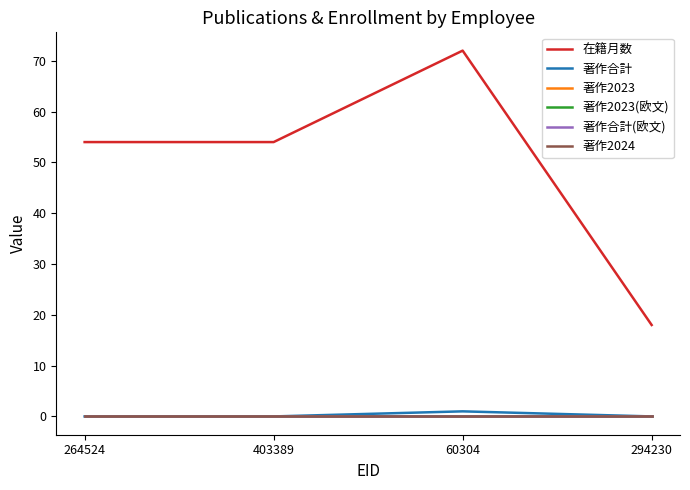

Is this an area chart (filled region under the line)?

No